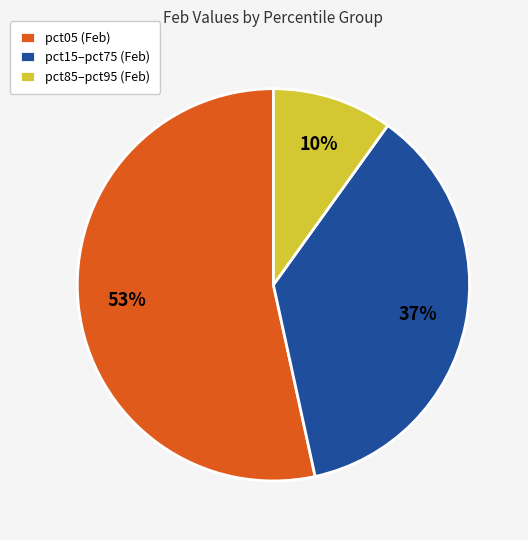

To the nearest percent, what is the average slice percentage?

33%